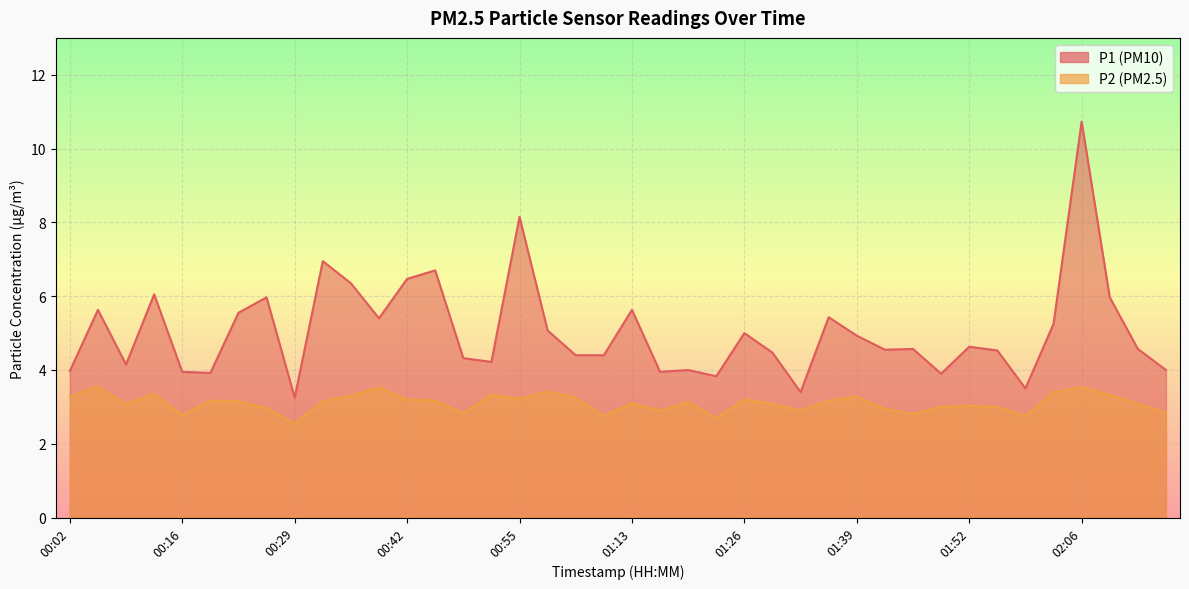

At which label does P2 reach its minimum?

00:29